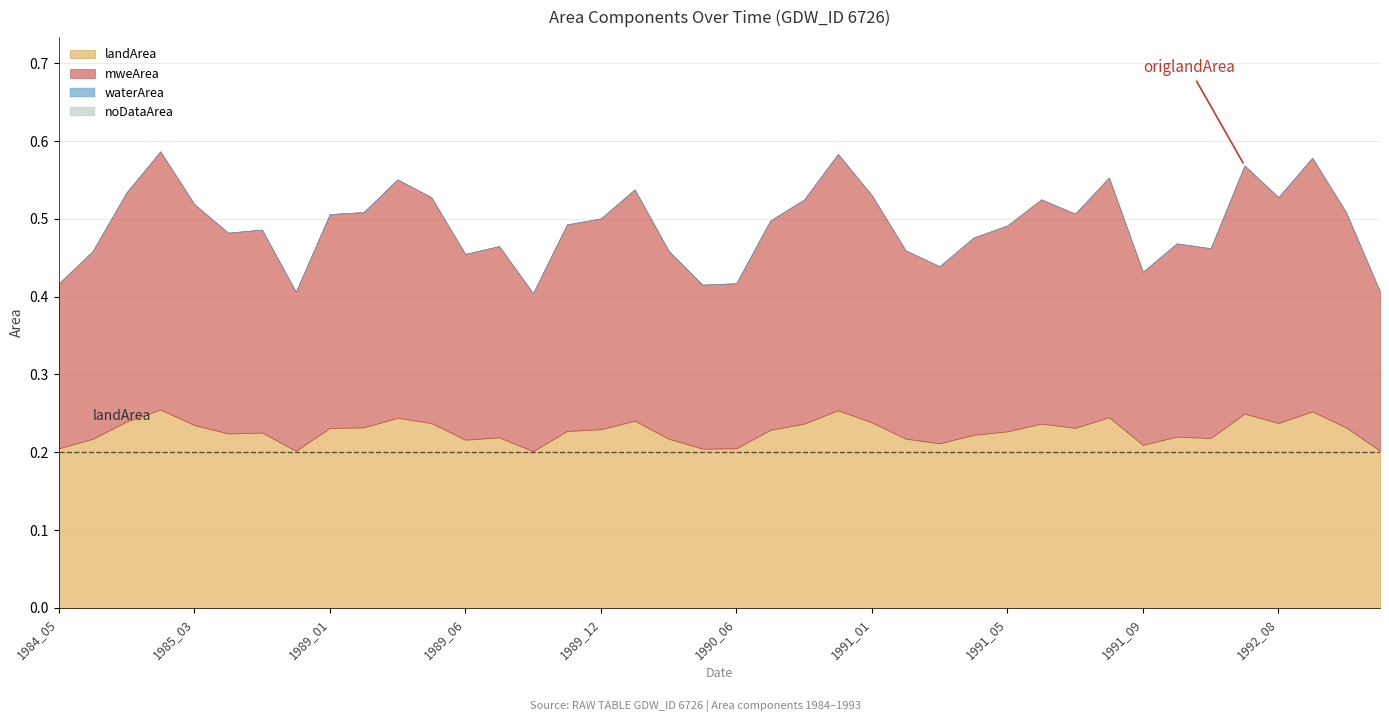

True or false: noDataArea and waterArea intersect in this chart.

False